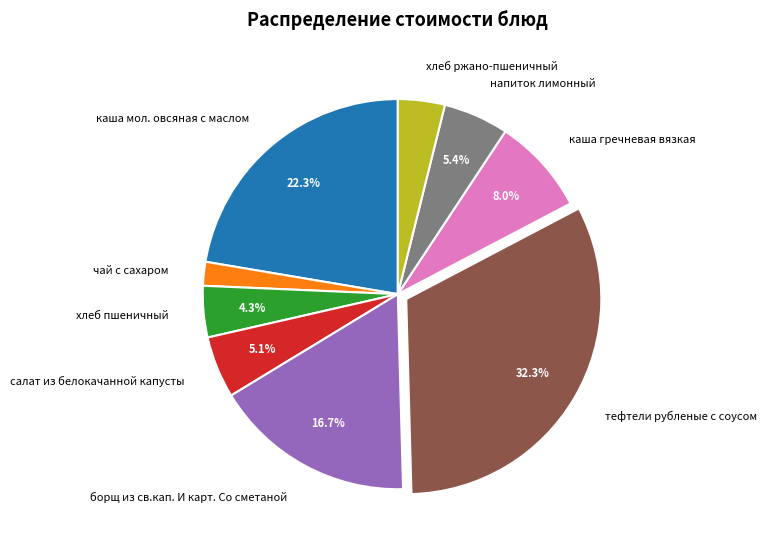

What is the smallest slice in the pie chart?

чай с сахаром